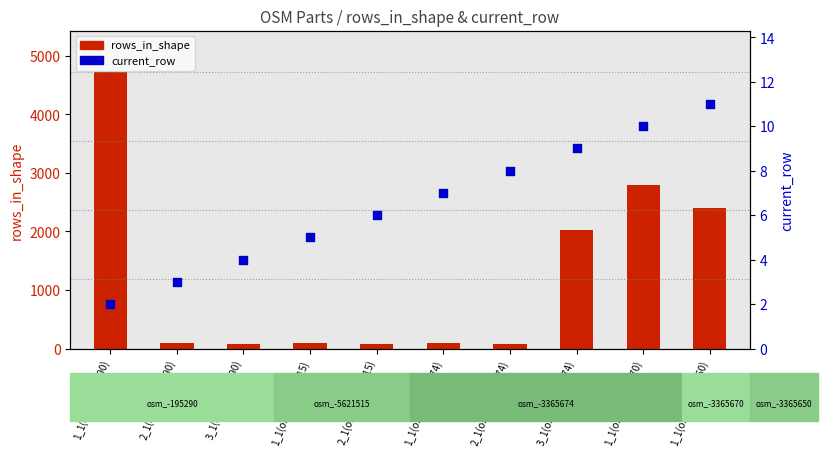

At which category is the sum across all series the highest?

1_1(osm_-195290)